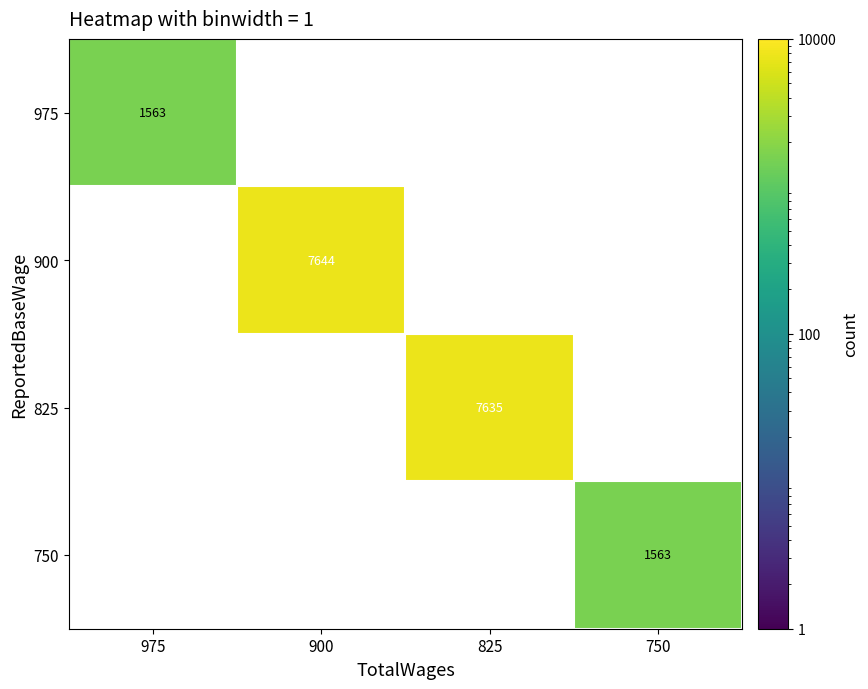

Is it true that 825 equals 13063.7 at 825?

False